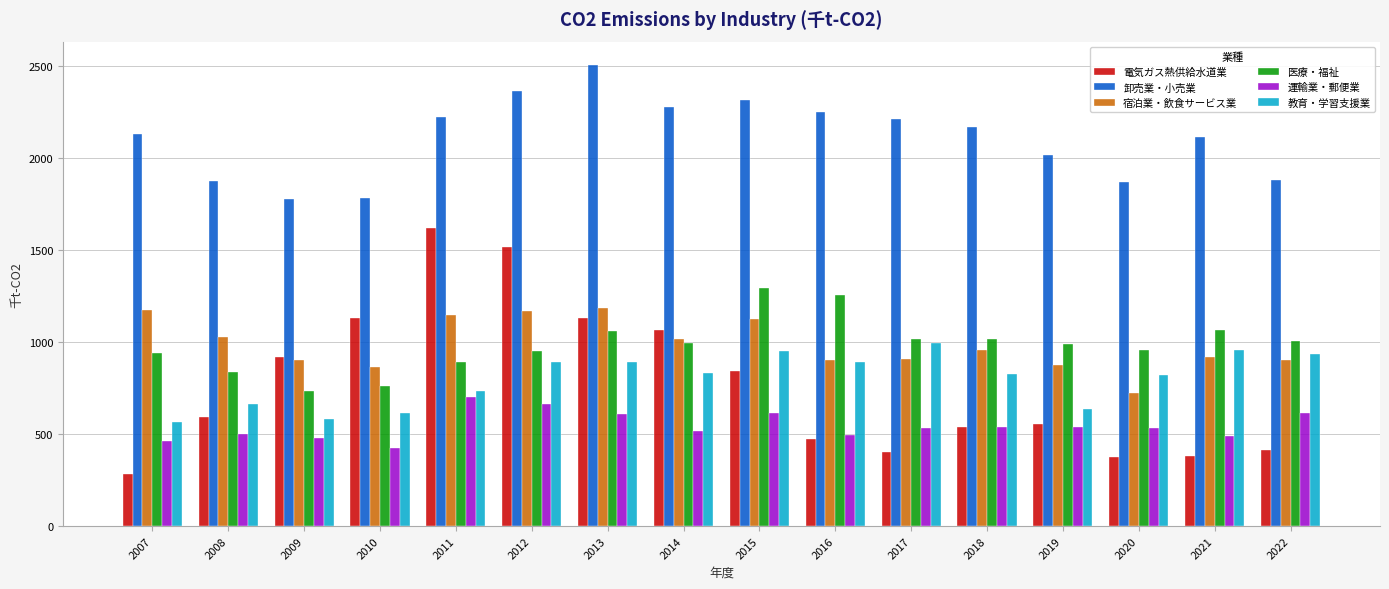

What is the value of the 教育・学習支援業 bar at the 11th from the left?

996.5